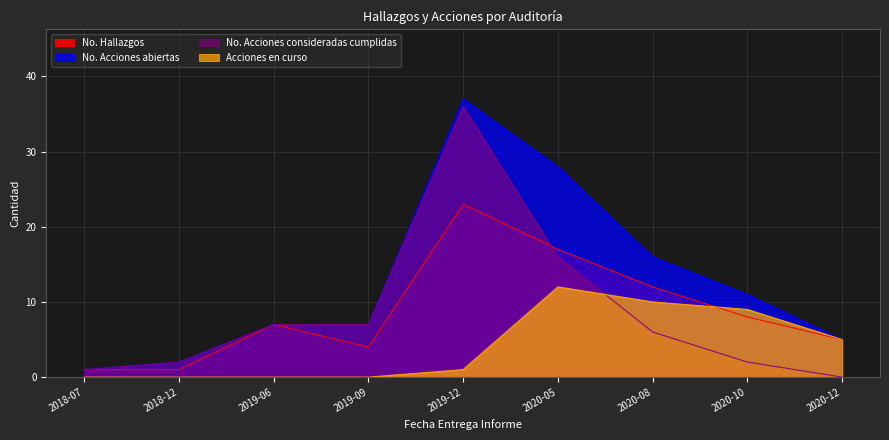

Which series changed the most between 2019-09 and 2019-12?

No. Acciones abiertas